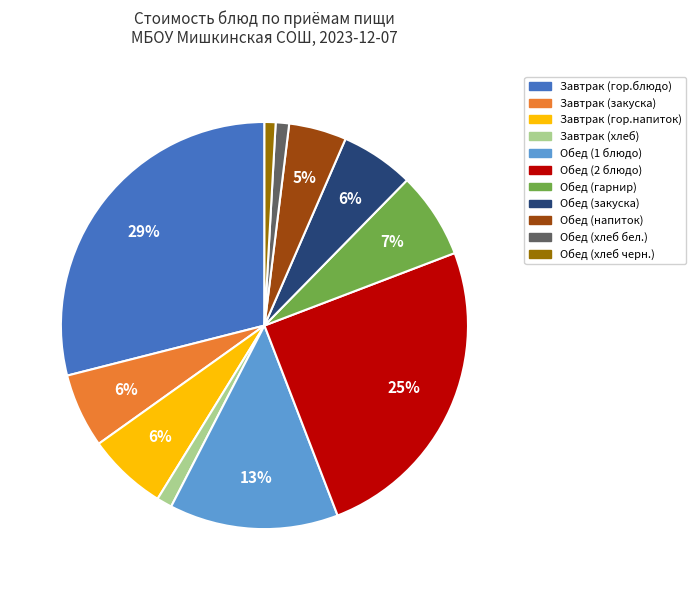

Which slice is the largest?

Завтрак (гор.блюдо)